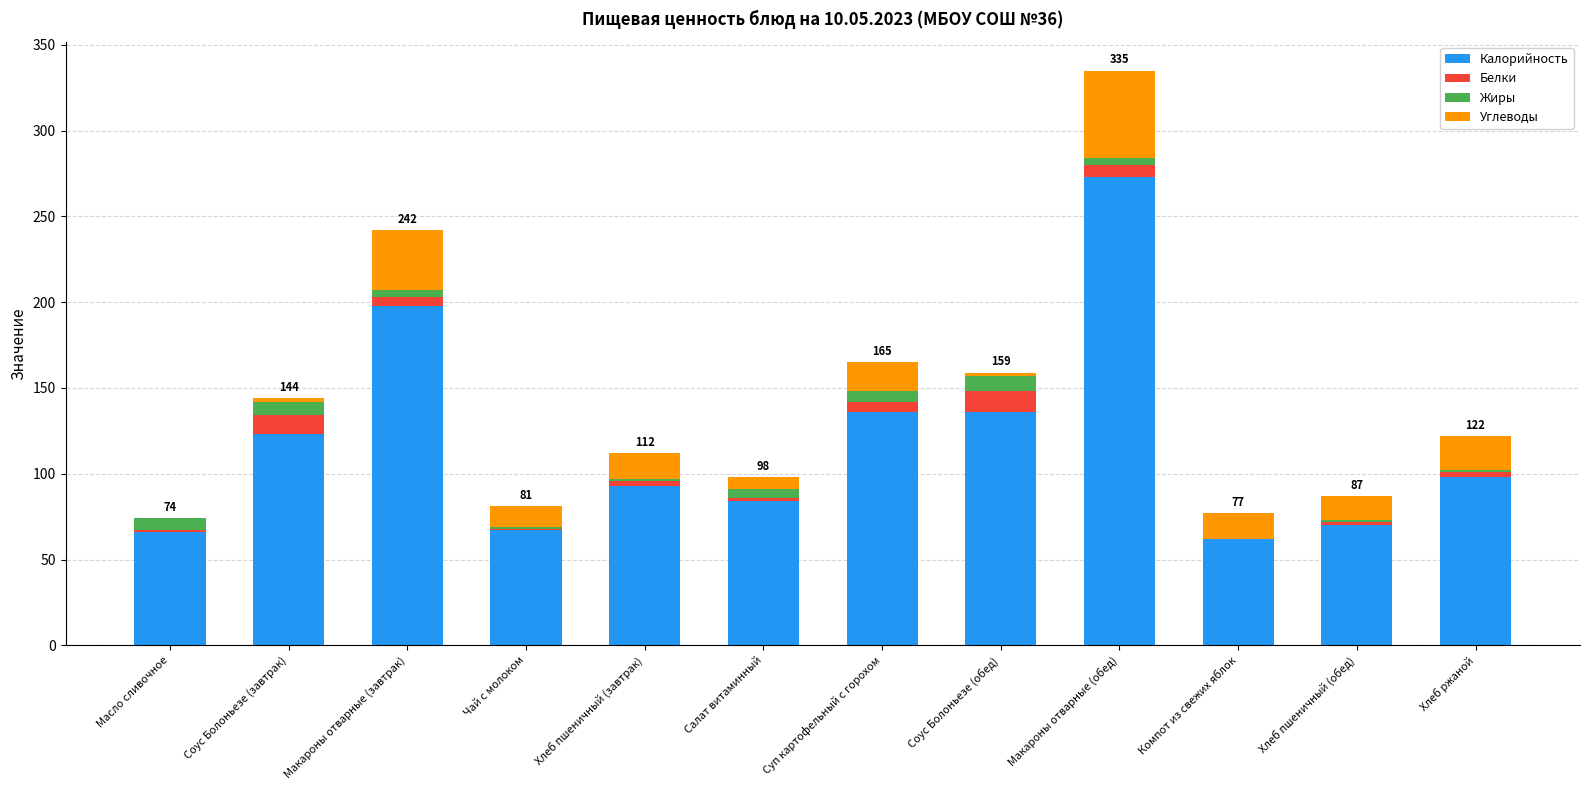

At which category is the sum across all series the highest?

Макароны отварные (обед)